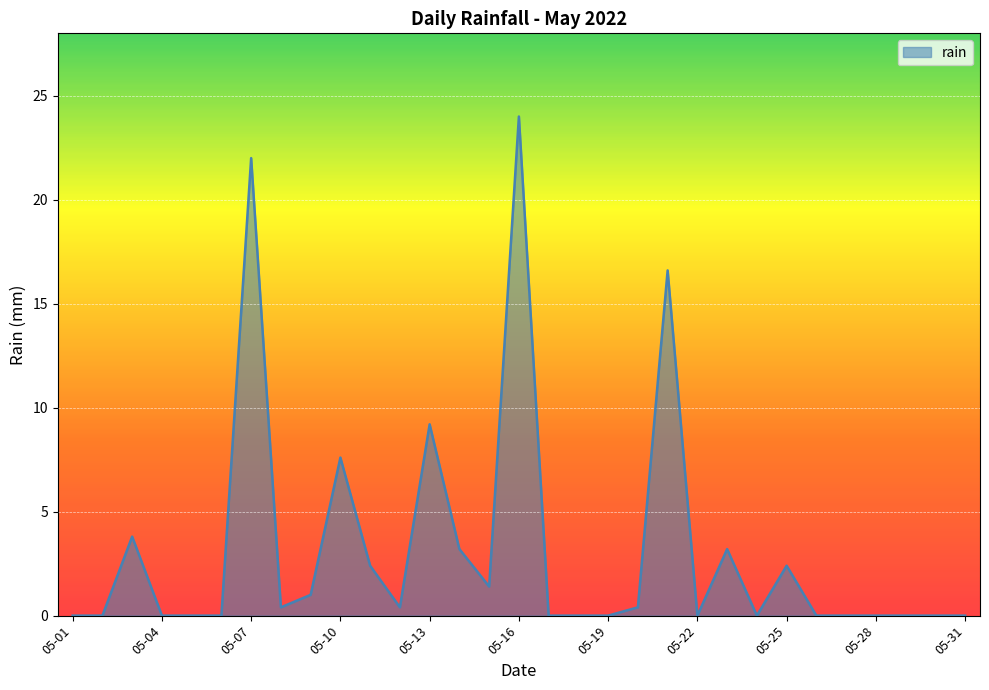

What is the greatest value displayed?

24.0